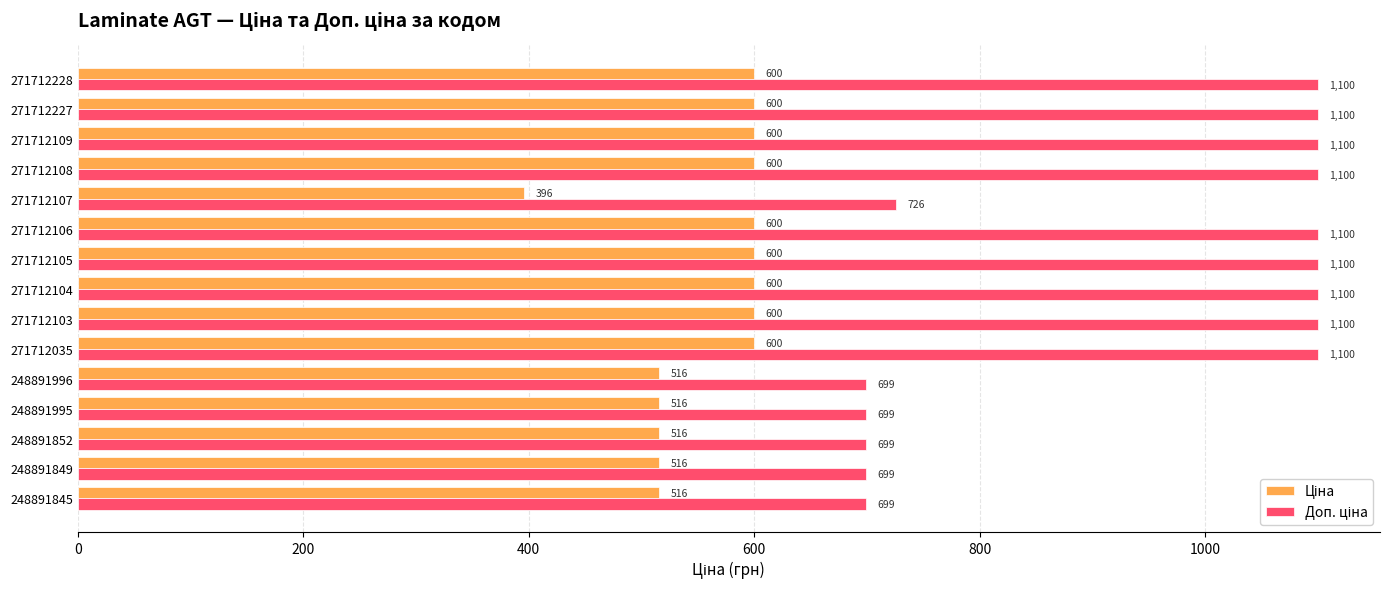

What is the greatest value displayed?

1100.0